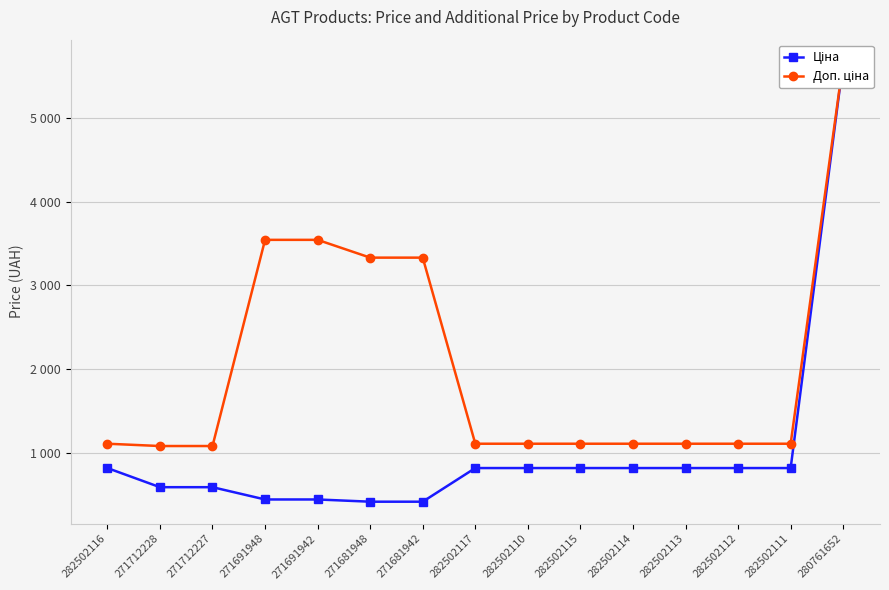

Between 282502117 and 271712228, which is larger?

282502117